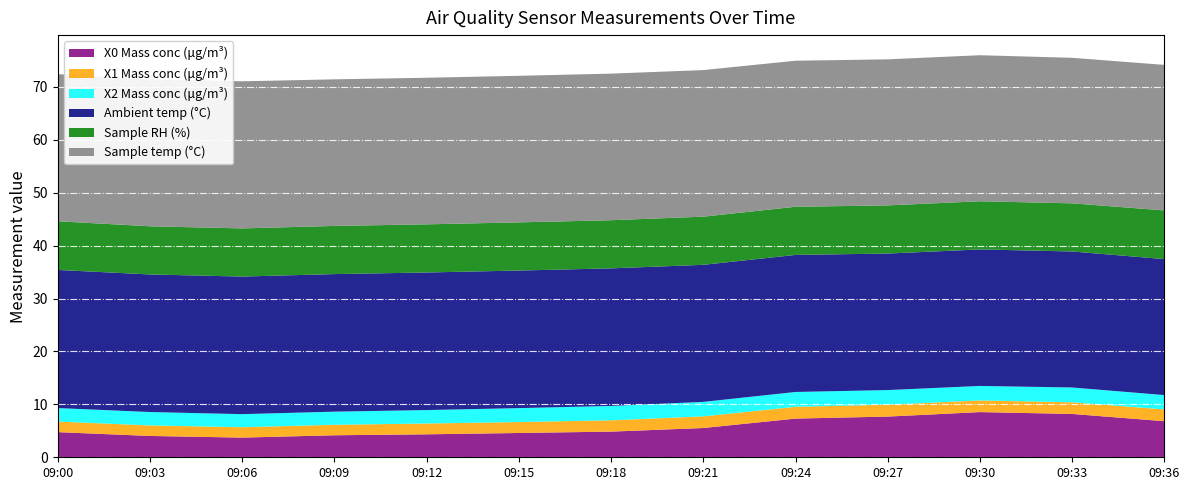

Reading left to right, transcribe all the data shown in this chart.

X0 Mass conc (μg/m³): 4.8	4.0	3.7	4.2	4.3	4.6	4.8	5.5	7.3	7.7	8.5	8.2	6.8
X1 Mass conc (μg/m³): 2.0	2.0	2.0	2.0	2.0	2.1	2.1	2.2	2.2	2.2	2.2	2.2	2.2
X2 Mass conc (μg/m³): 2.5	2.5	2.5	2.5	2.5	2.6	2.7	2.7	2.8	2.8	2.7	2.8	2.7
Ambient temp (°C): 26.1	26.0	26.0	26.0	26.0	26.0	26.0	25.9	25.9	25.8	25.8	25.7	25.7
Sample RH (%): 9.2	9.1	9.1	9.1	9.1	9.1	9.1	9.1	9.1	9.1	9.1	9.1	9.2
Sample temp (°C): 27.8	27.8	27.8	27.7	27.7	27.7	27.7	27.7	27.6	27.6	27.6	27.5	27.5